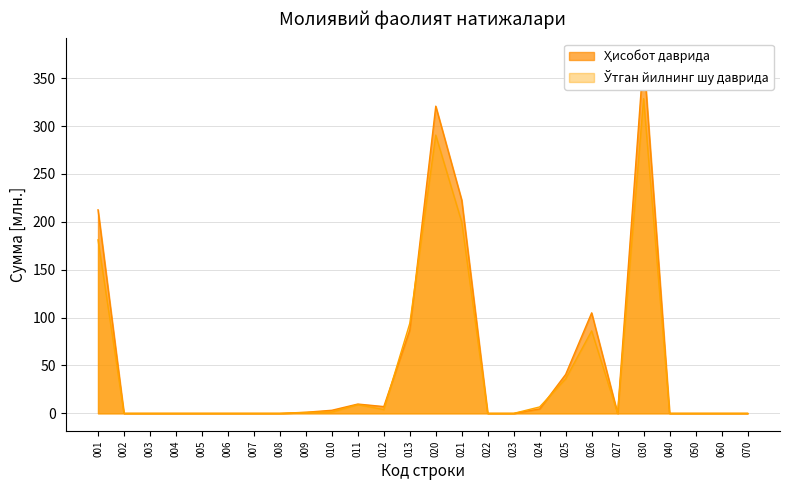

At which category is the sum across all series the highest?

030